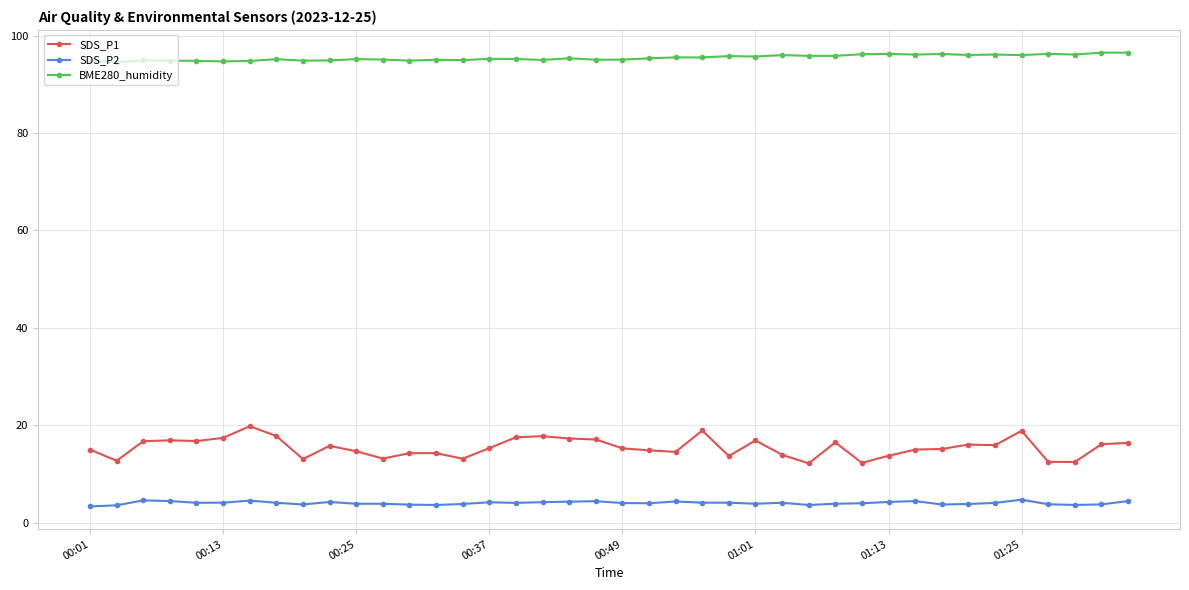

True or false: SDS_P1 and BME280_humidity intersect in this chart.

False